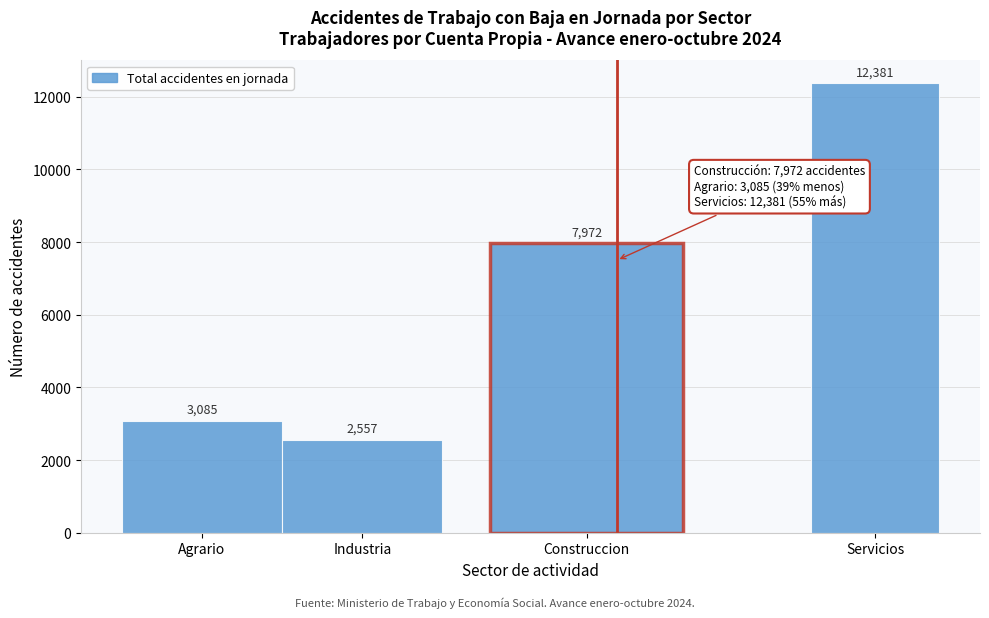

Reading left to right, transcribe all the data shown in this chart.

Agrario=3085	Industria=2557	Construccion=7972	Servicios=12381